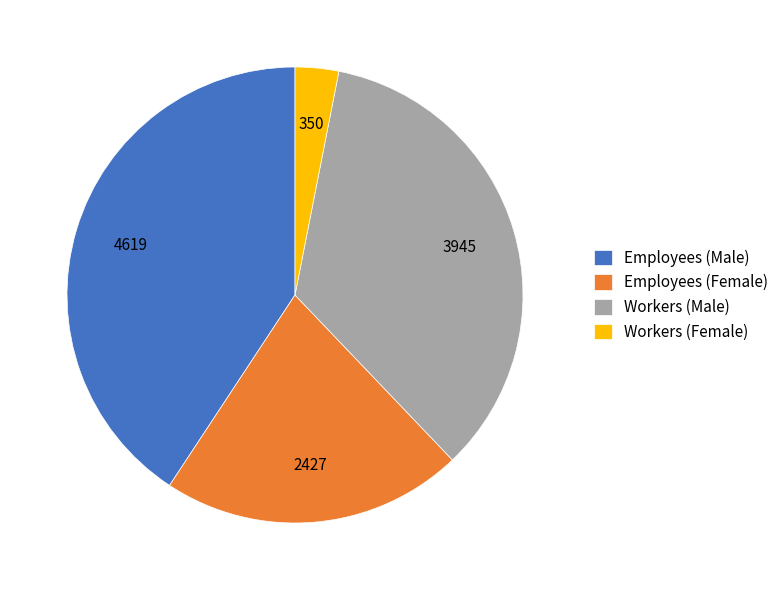

Rank the categories by value from lowest to highest.

Workers (Female), Employees (Female), Workers (Male), Employees (Male)